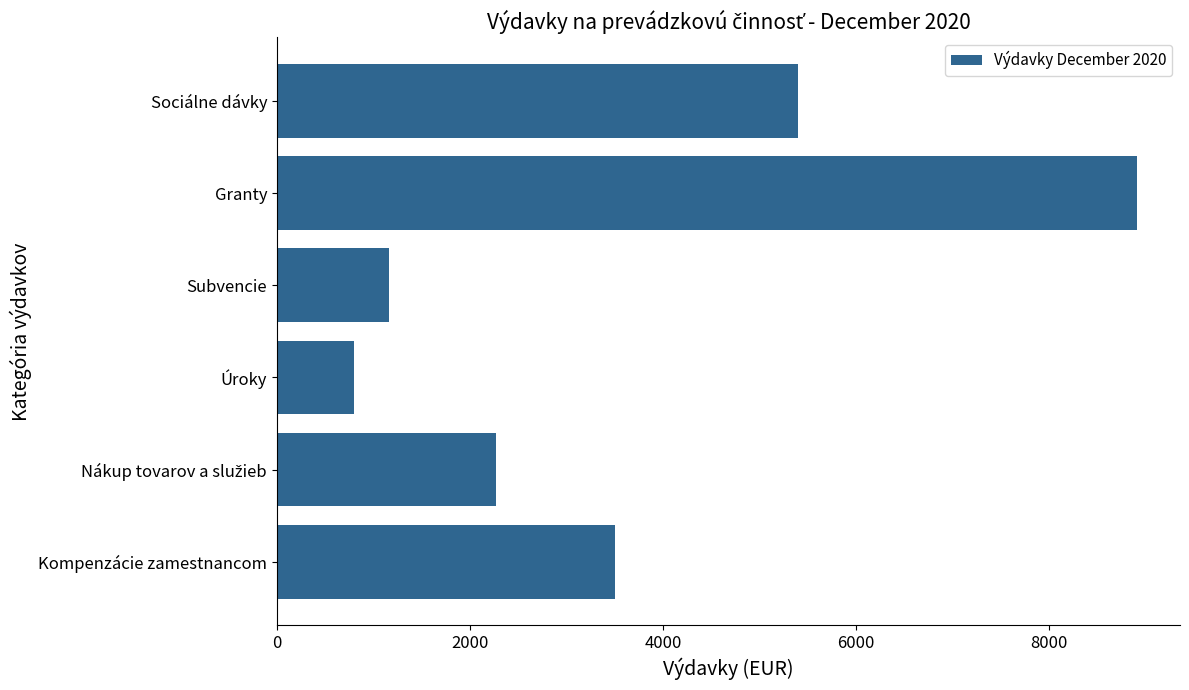

What is the ratio of the value at Subvencie to the value at Kompenzácie zamestnancom?

0.3